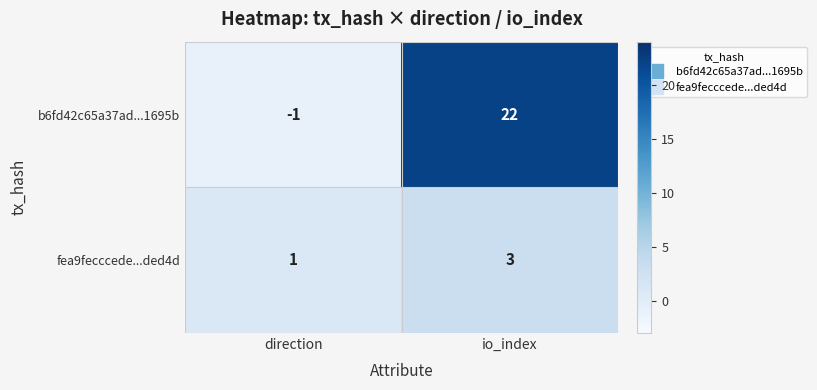

Reading left to right, extract all data points from this chart.

b6fd42c65a37ad...1695b: -1	22
fea9fecccede...ded4d: 1	3